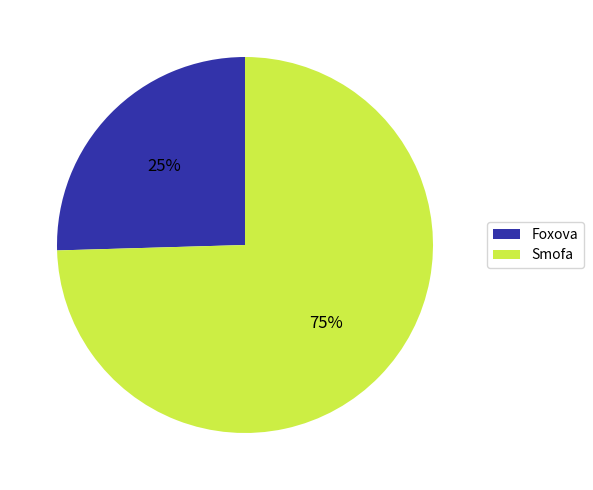

Which slice is the smallest?

Foxova